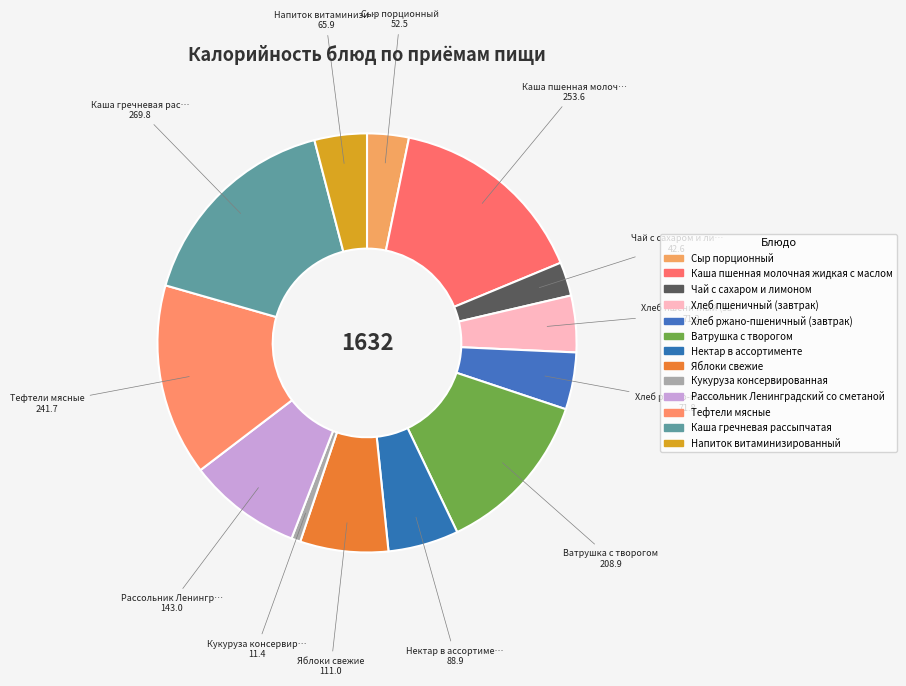

What is the change in value from Сыр порционный to Нектар в ассортименте?

+36.4